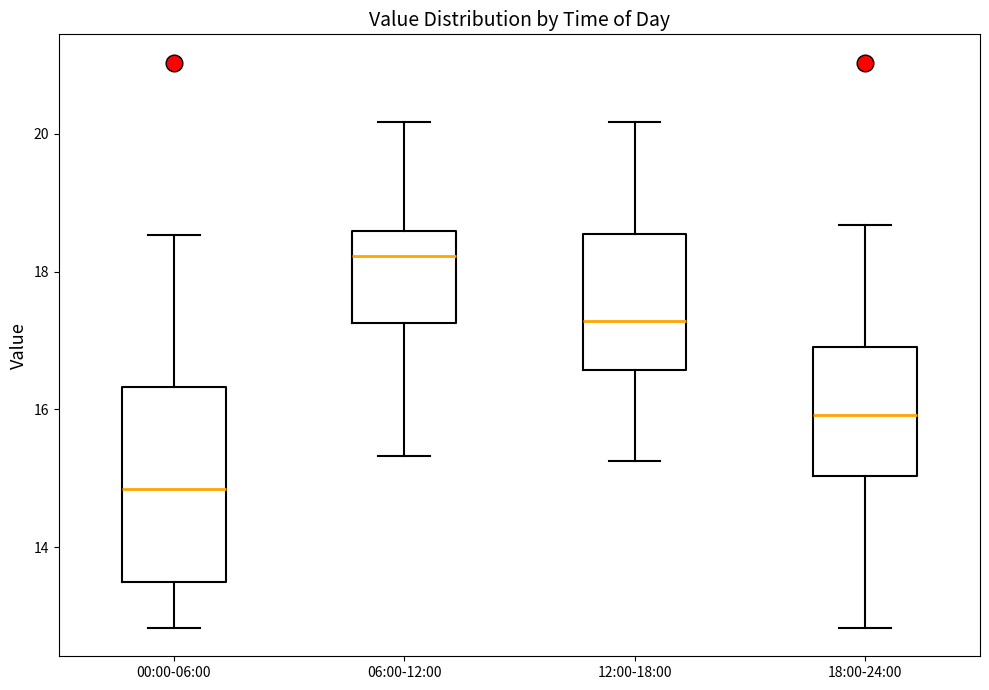

Reading left to right, read every box against the y-axis: the position of its median line, the range the box covers, and the ends of its whiskers. The values are not printed on the chart, so give them approximately, as read against the axis.

00:00-06:00: median 14.8, box 13.6 to 16.4, whiskers 12.8 to 18.6
06:00-12:00: median 18.2, box 17.2 to 18.6, whiskers 15.4 to 20.2
12:00-18:00: median 17.2, box 16.6 to 18.6, whiskers 15.2 to 20.2
18:00-24:00: median 16.0, box 15.0 to 17.0, whiskers 12.8 to 18.6